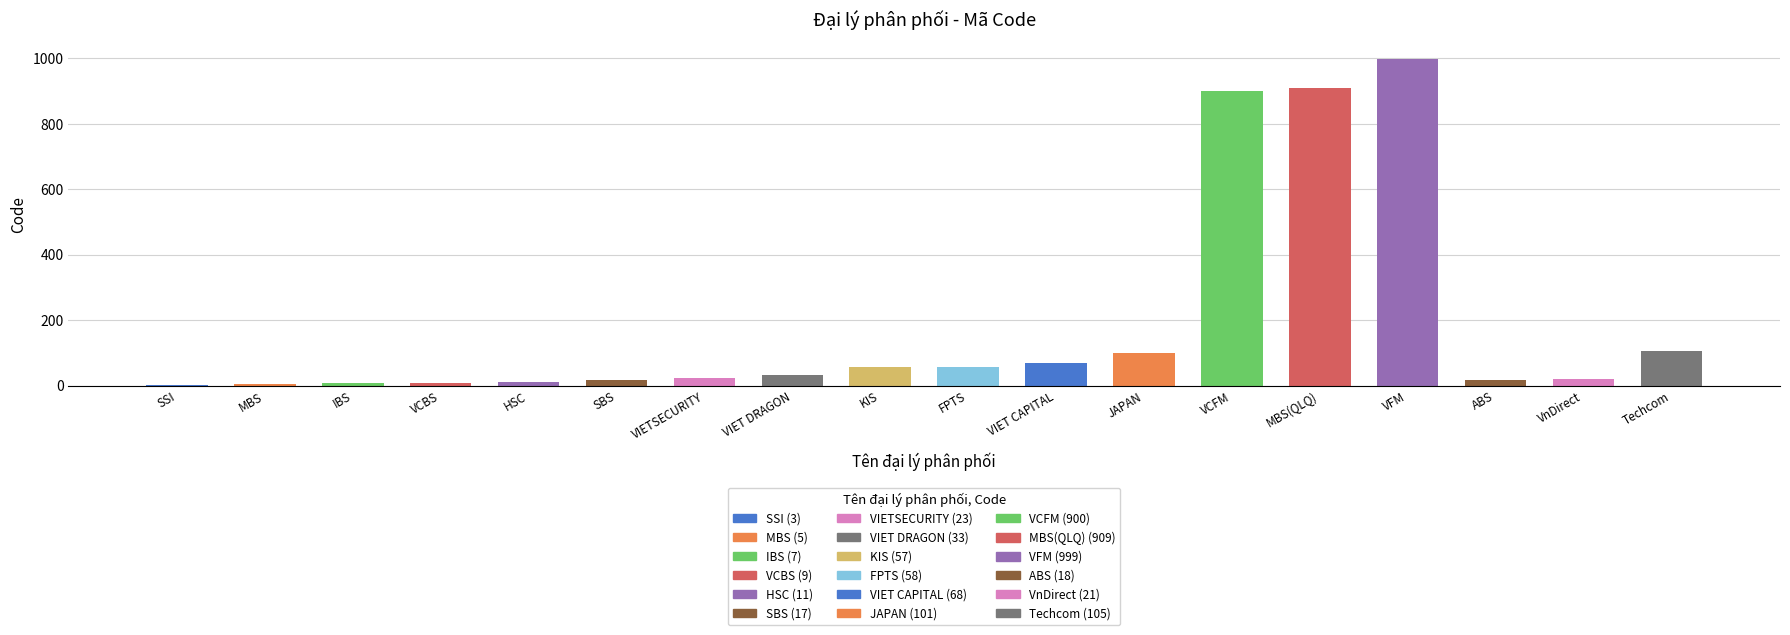

True or false: the data shows 68 at VIET CAPITAL.

True